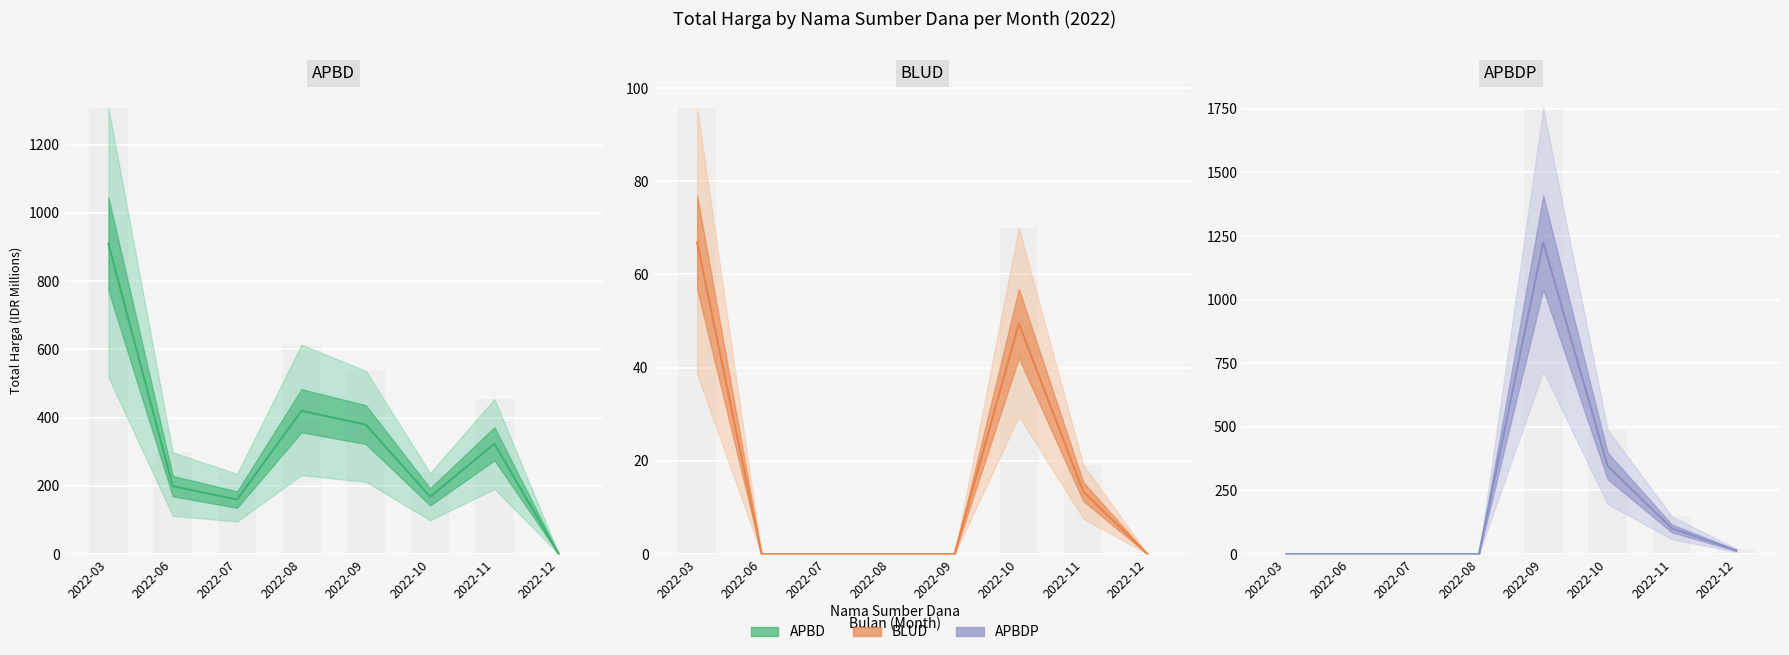

The value of BLUD line at 2022-12 is 21.3. True or false?

False